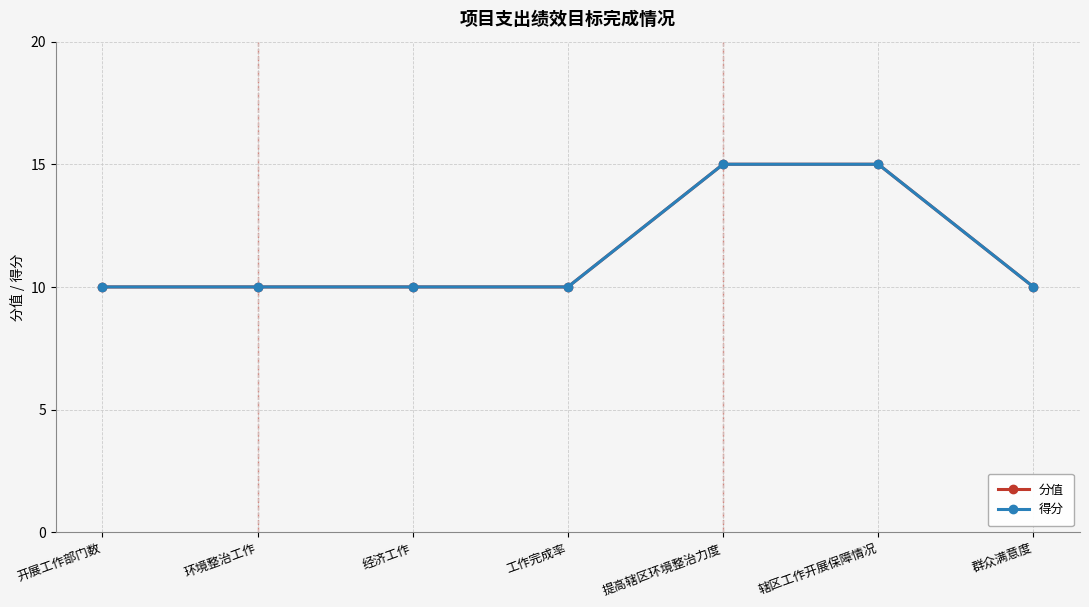

The 得分 series shows 18 at 工作完成率. True or false?

False